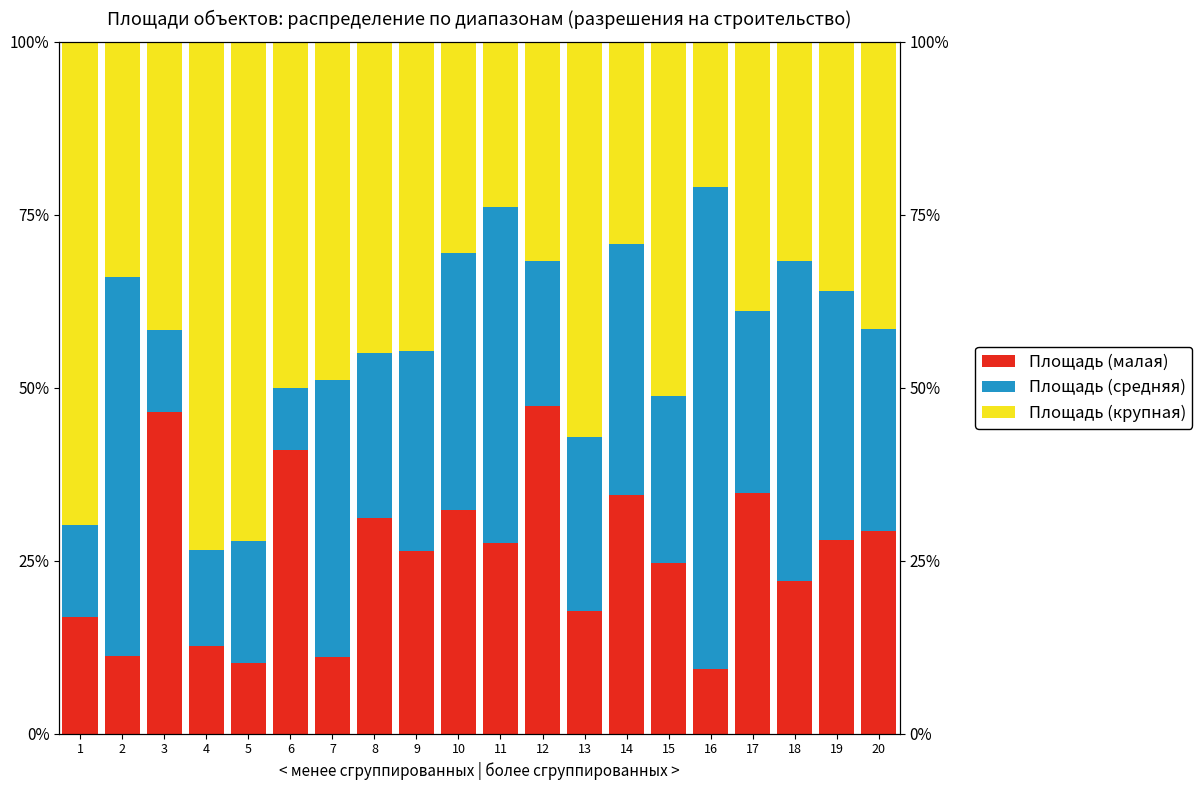

Count the number of categories in the chart.

20